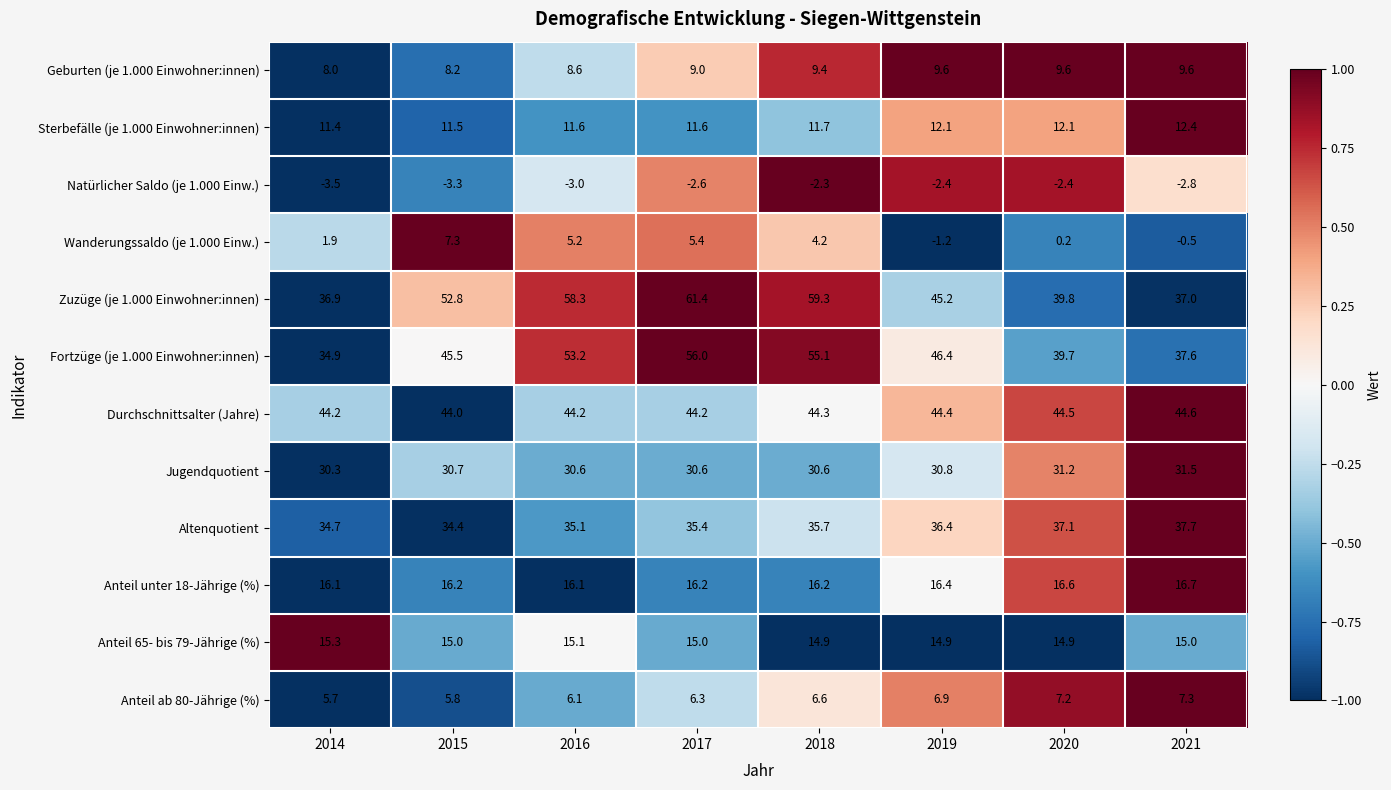

What is the difference between the maximum and minimum values in the Wanderungssaldo (je 1.000 Einw.) series?

8.5